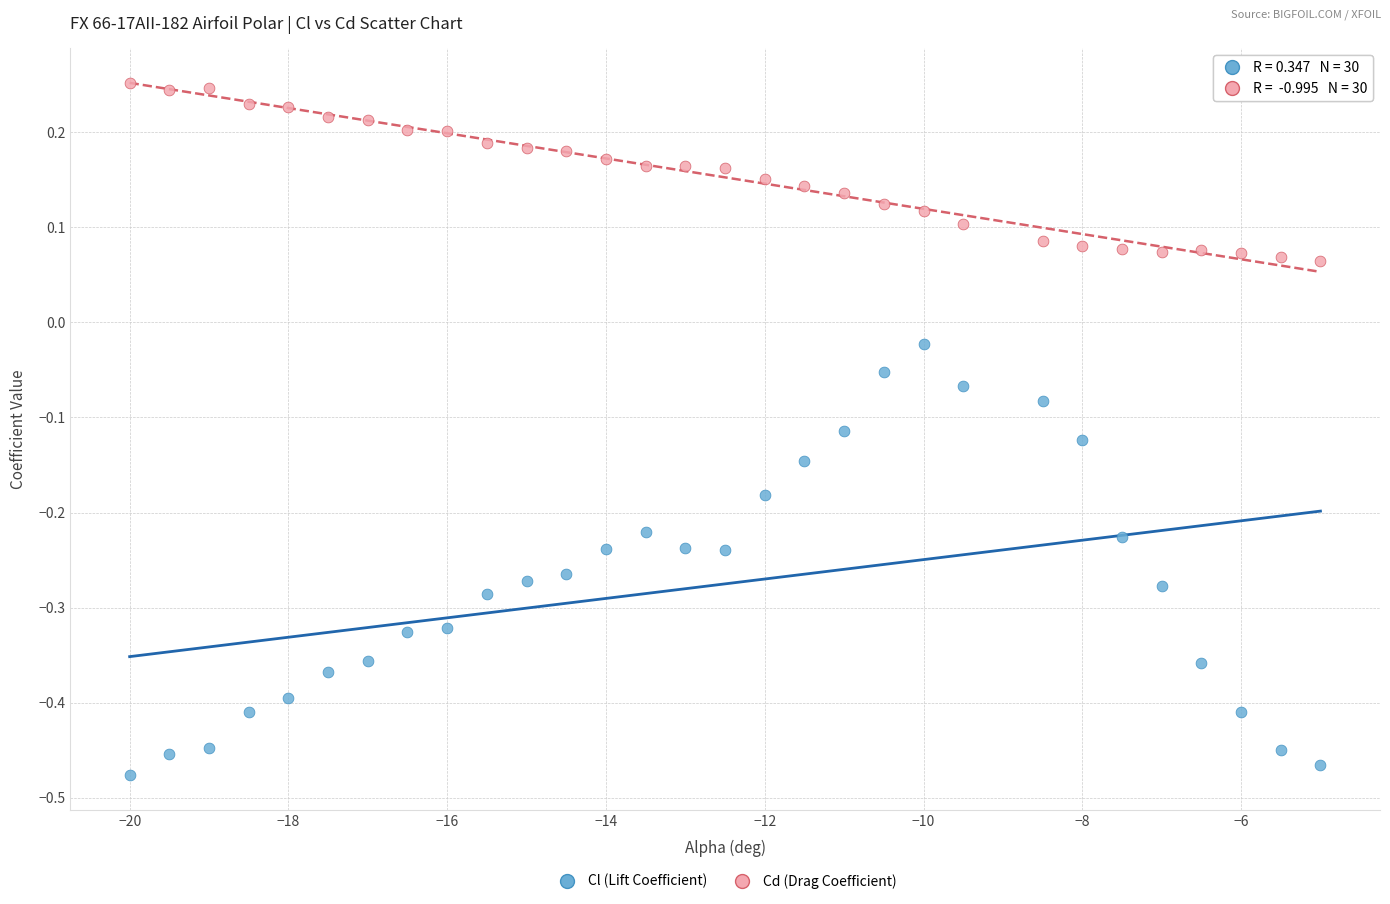

What are all the series names shown in the legend?

Cl (Lift Coefficient), Cd (Drag Coefficient)